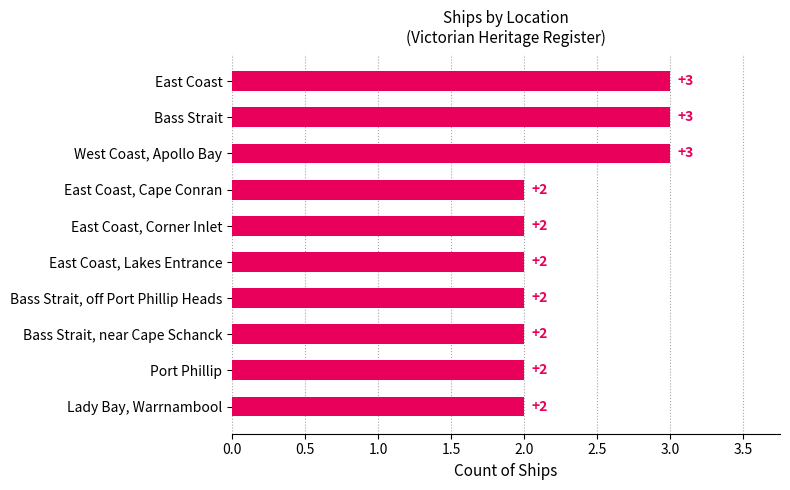

What is the greatest value displayed?

3